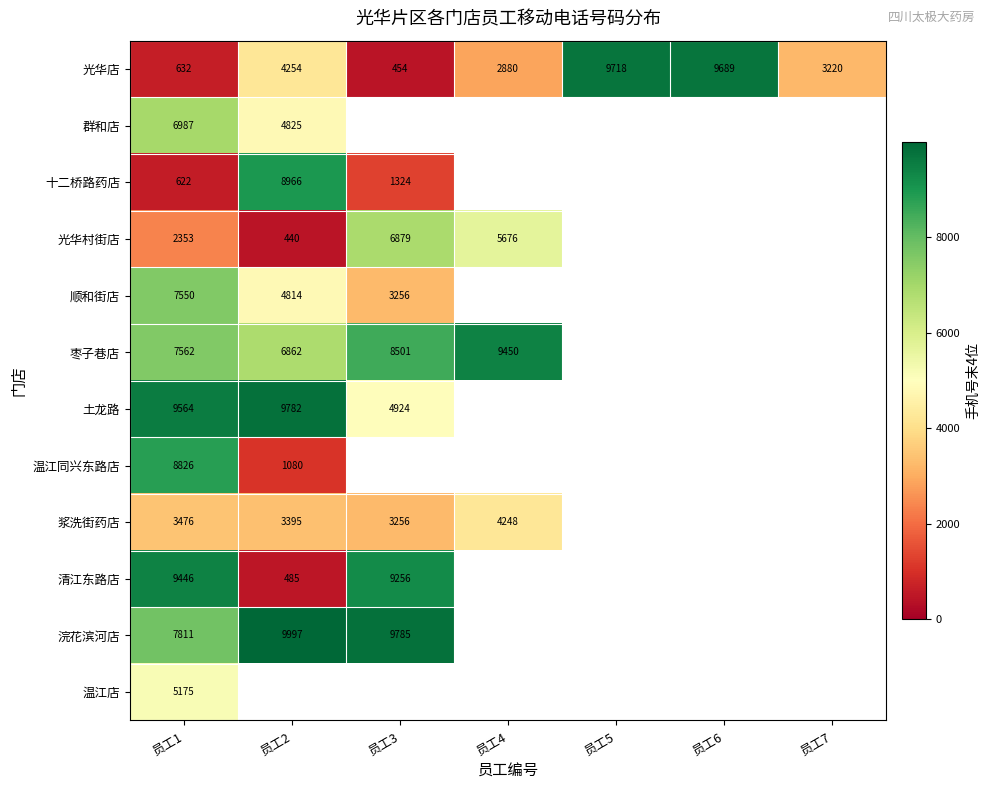

Is it true that 浆洗街药店 equals 3256 at 员工3?

True